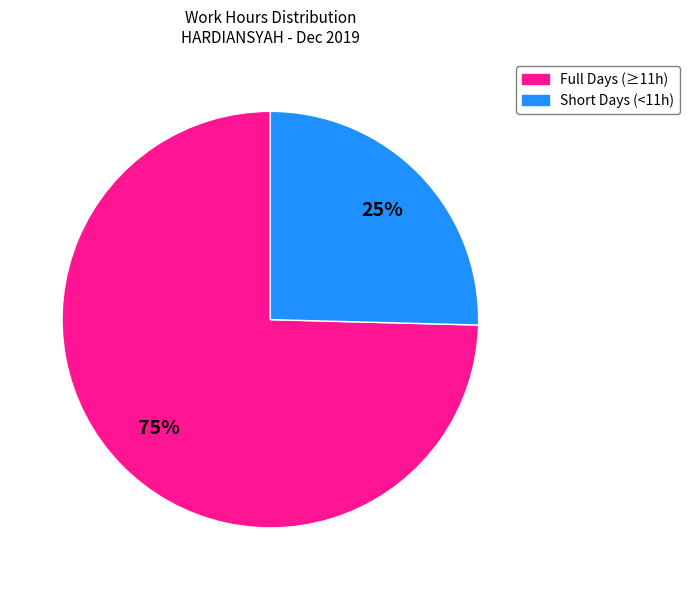

Does any single category account for the majority?

Yes